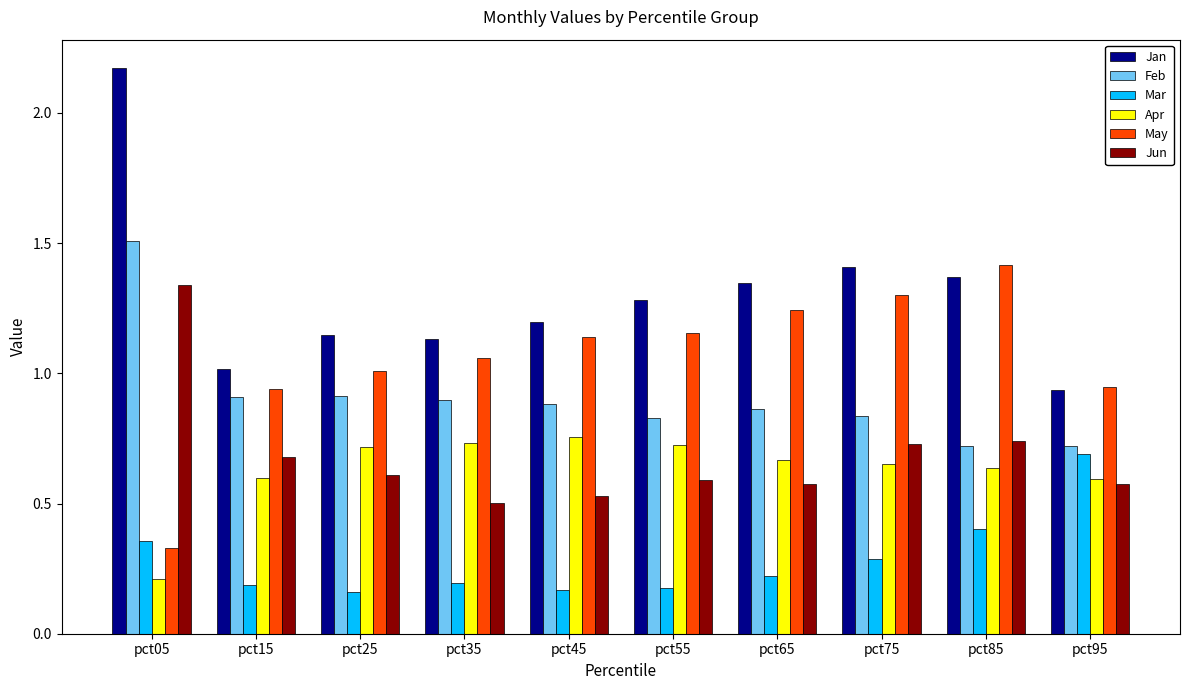

How many values in the May series exceed 1?

7